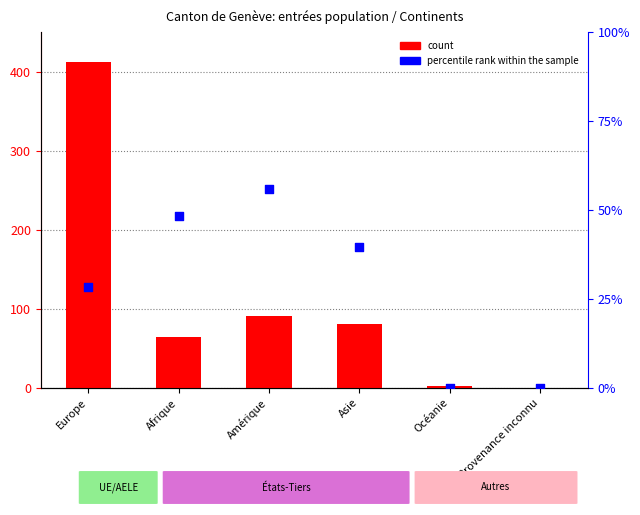

Which series reaches the maximum Y coordinate?

count